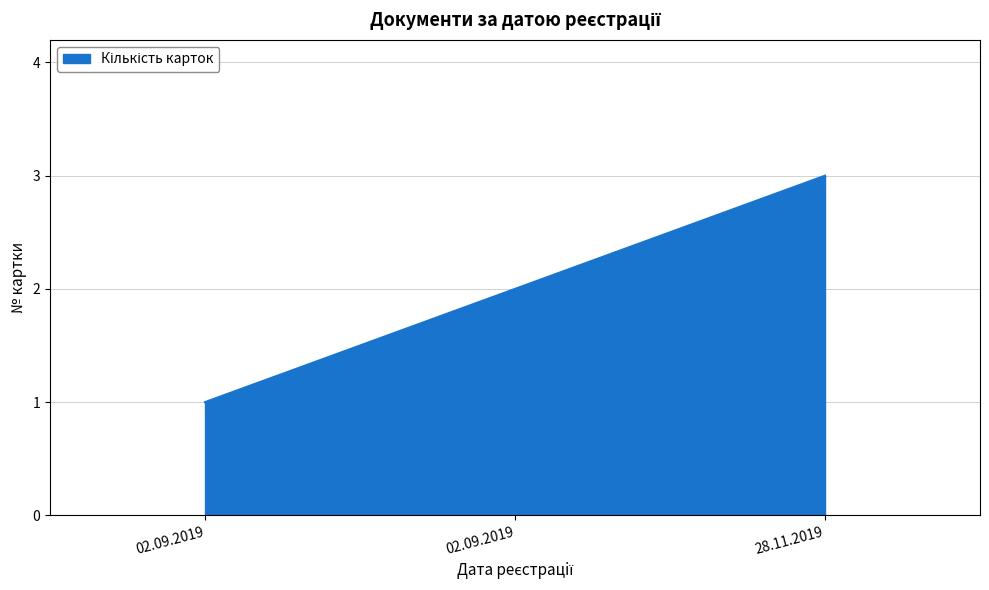

Rank the categories by value from lowest to highest.

02.09.2019, 02.09.2019, 28.11.2019